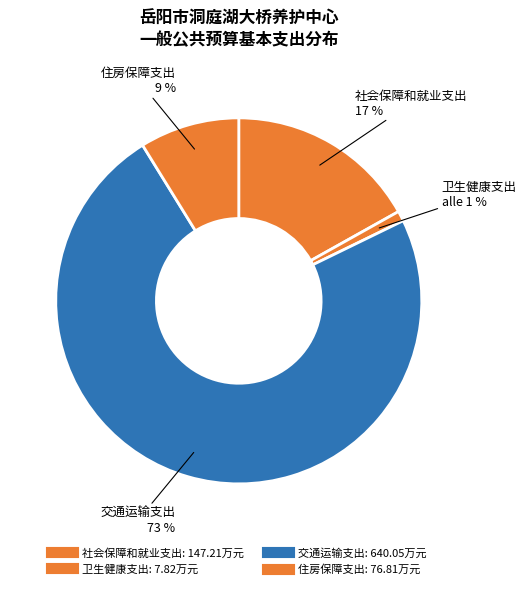

How many segments does this pie chart have?

4